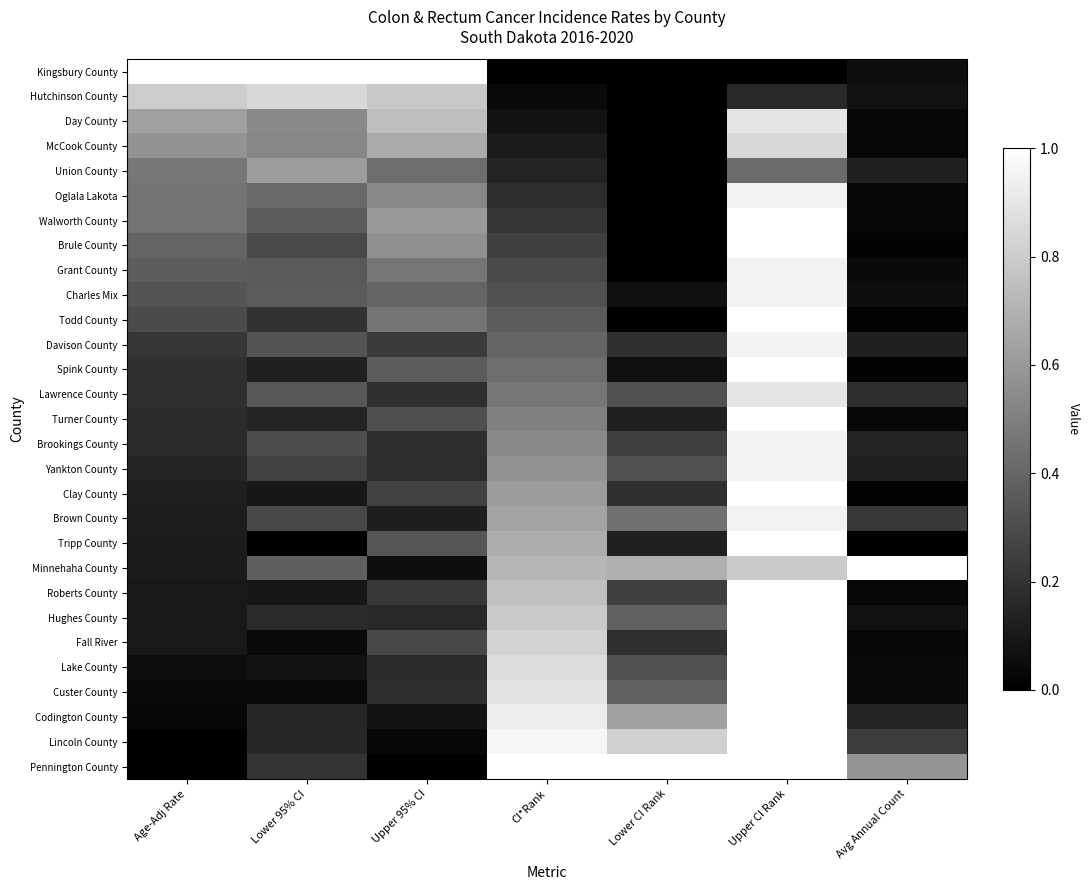

What is the total value across all series at Upper CI Rank?

25.6